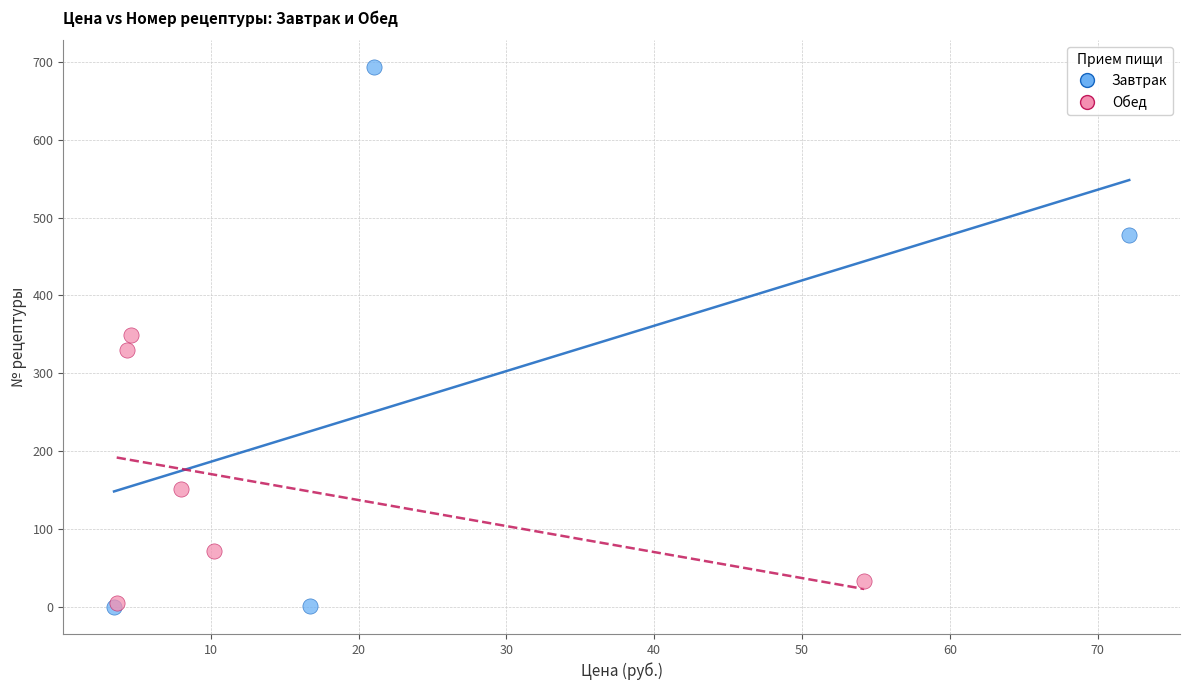

Which series contains the highest Y value?

Завтрак